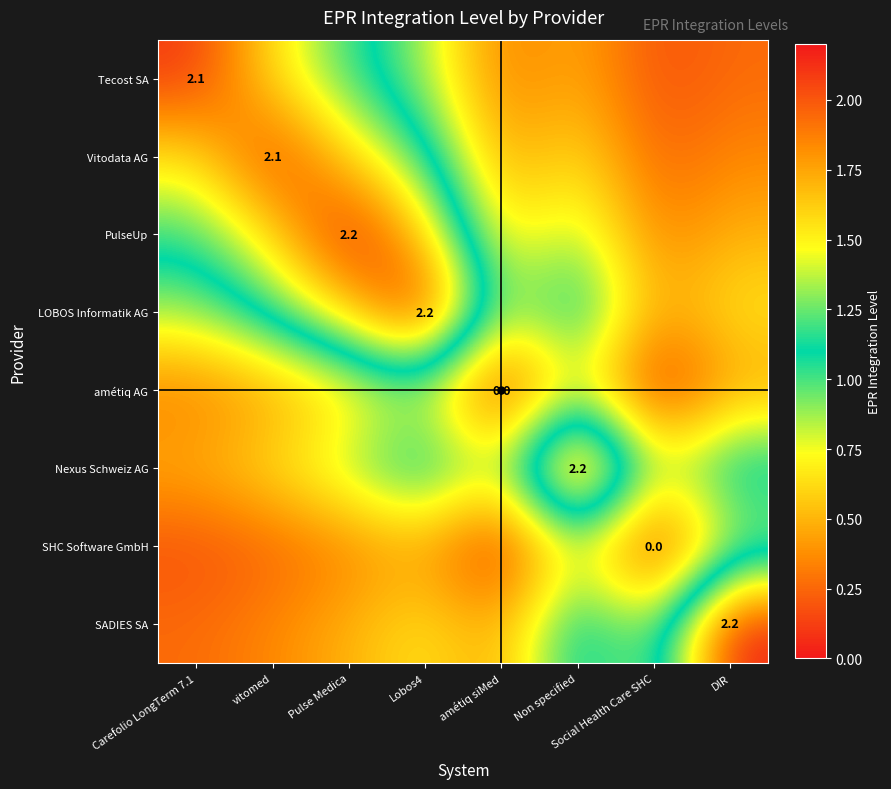

Rank the series by their maximum value, from highest to lowest.

PulseUp, LOBOS Informatik AG, Nexus Schweiz AG, SADIES SA, Tecost SA, Vitodata AG, amétiq AG, SHC Software GmbH